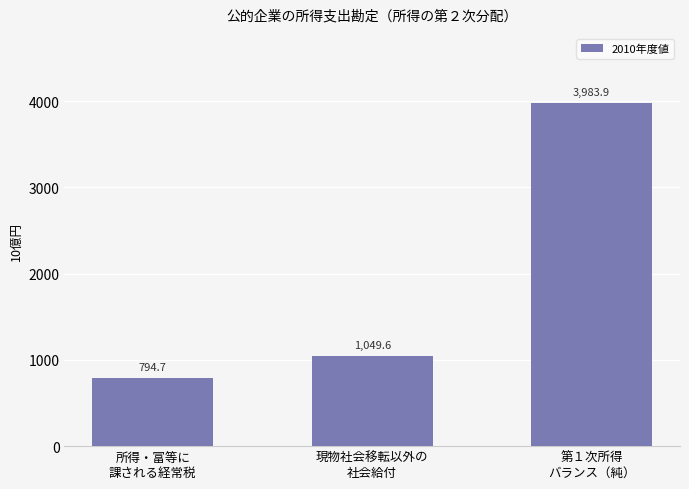

What is the label of the 2nd bar from the right?

現物社会移転以外の
社会給付